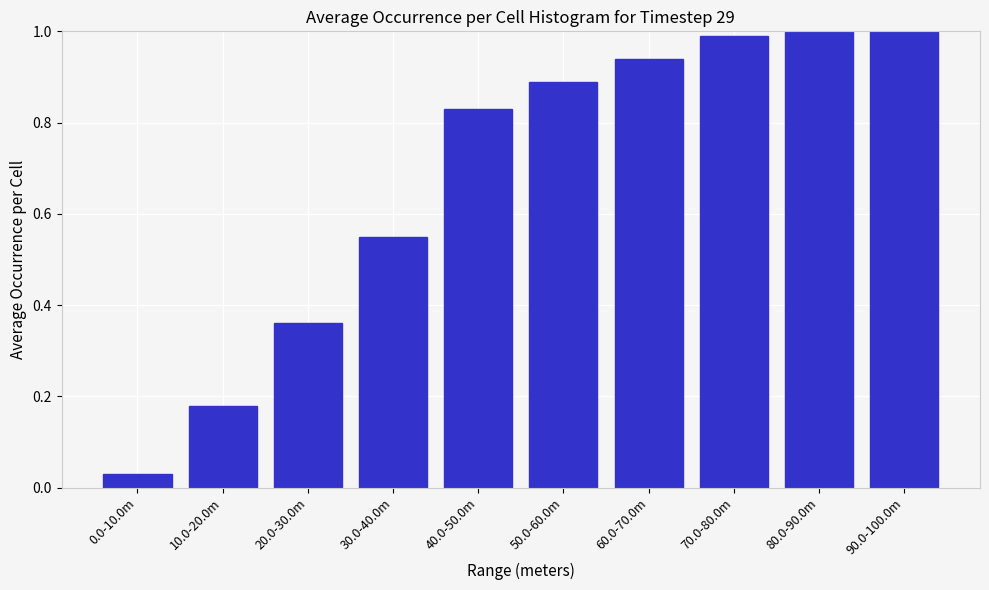

The chart shows a value of 1.6 at 50.0-60.0m. True or false?

False